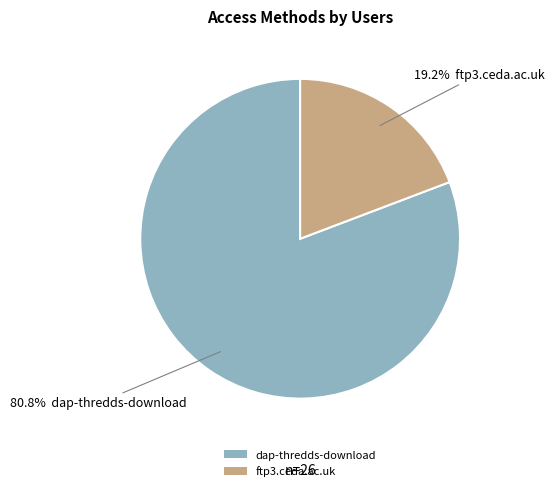

To the nearest percent, what portion does dap-thredds-download represent?

81%